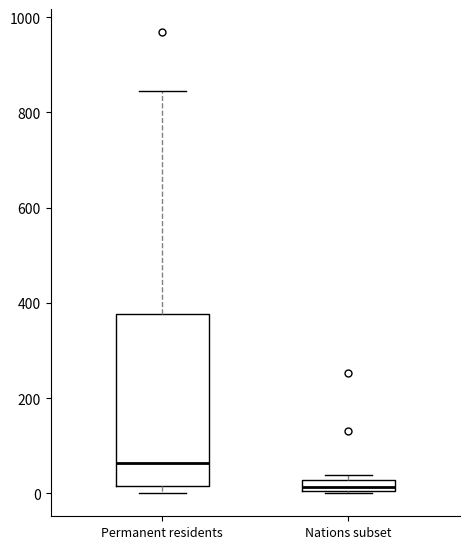

Which box has the lowest median line?

Nations subset